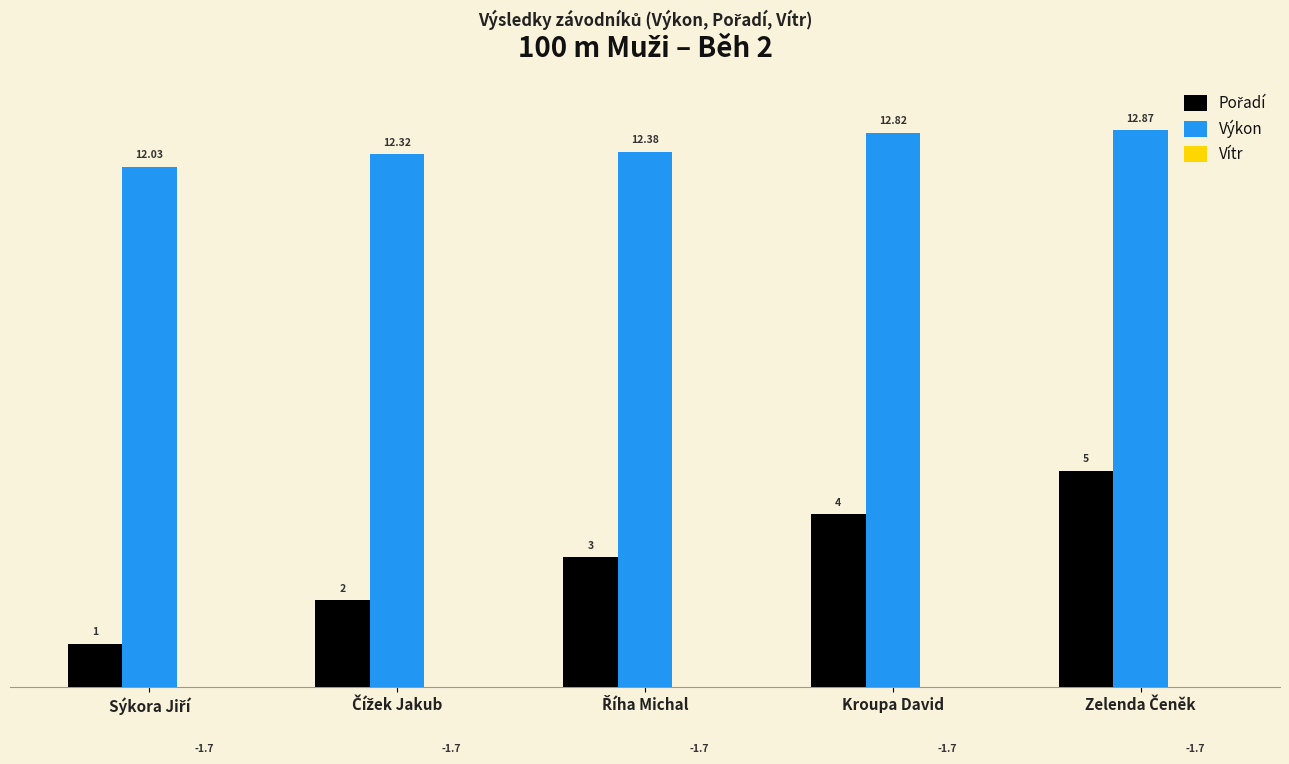

Which has a higher value, Říha Michal or Kroupa David?

Kroupa David